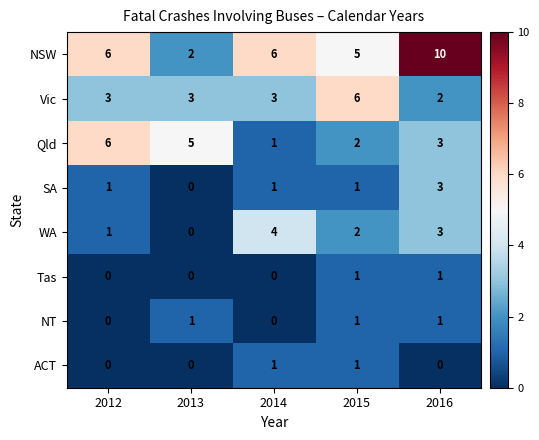

True or false: NT has a value of 1 at 2014.

False